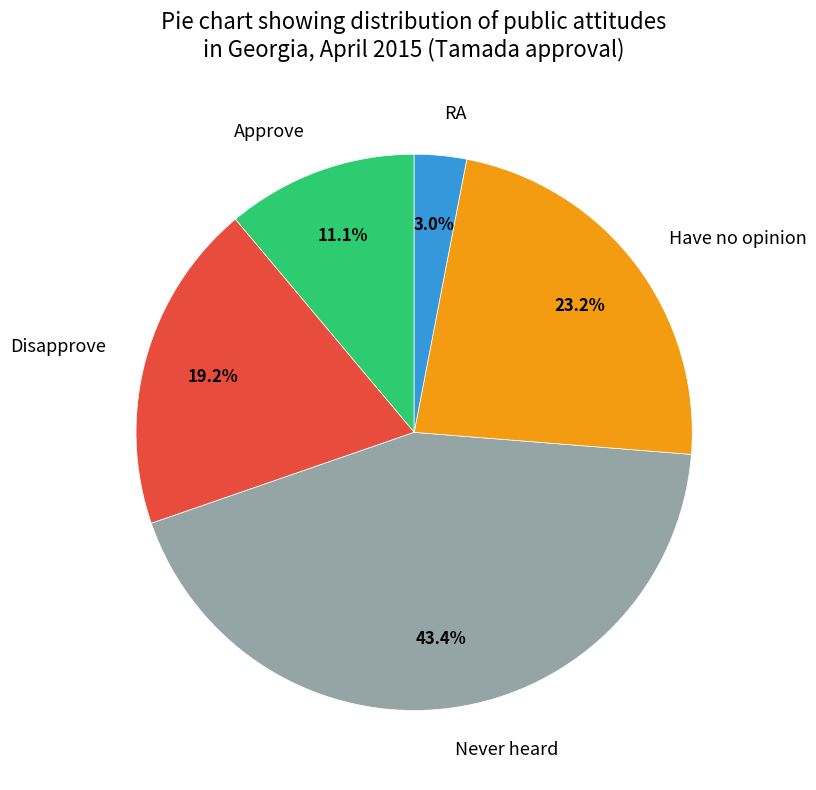

To the nearest percent, what percentage of the pie is Never heard?

43%